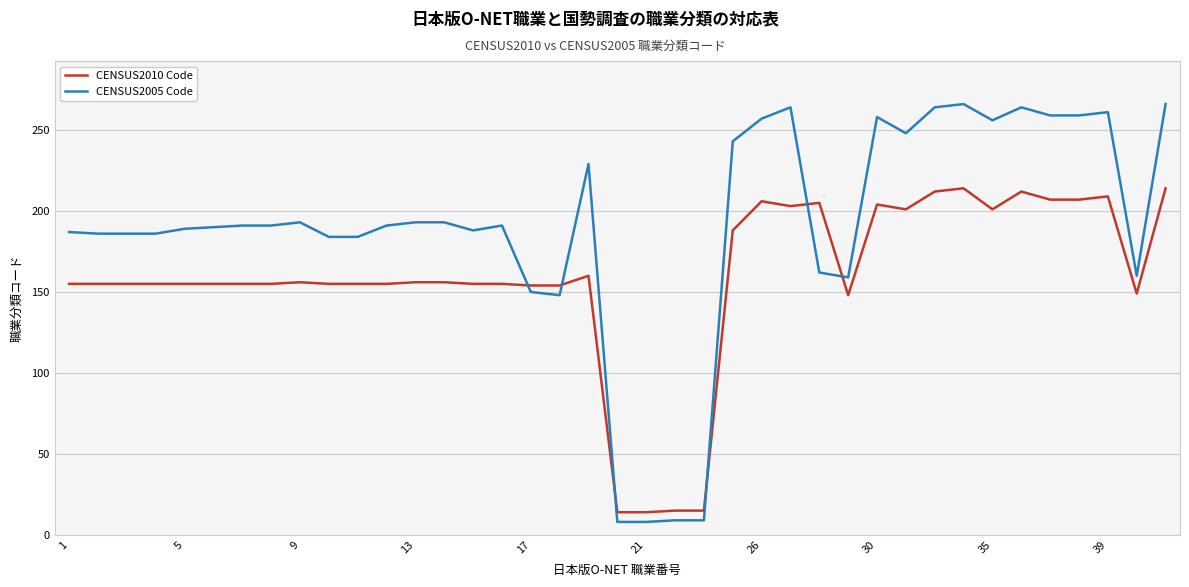

Rank the series by their maximum value, from lowest to highest.

CENSUS2010 Code, CENSUS2005 Code